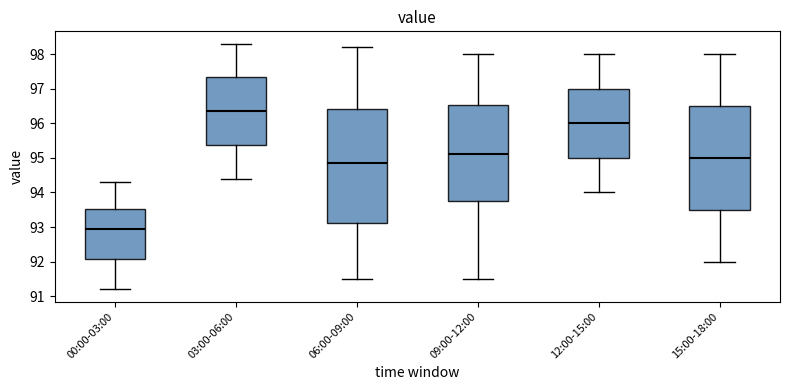

Where does the upper whisker of the box for 03:00-06:00 end on the y-axis? The values are not printed on the chart, so give them approximately, as read against the axis.

98.3